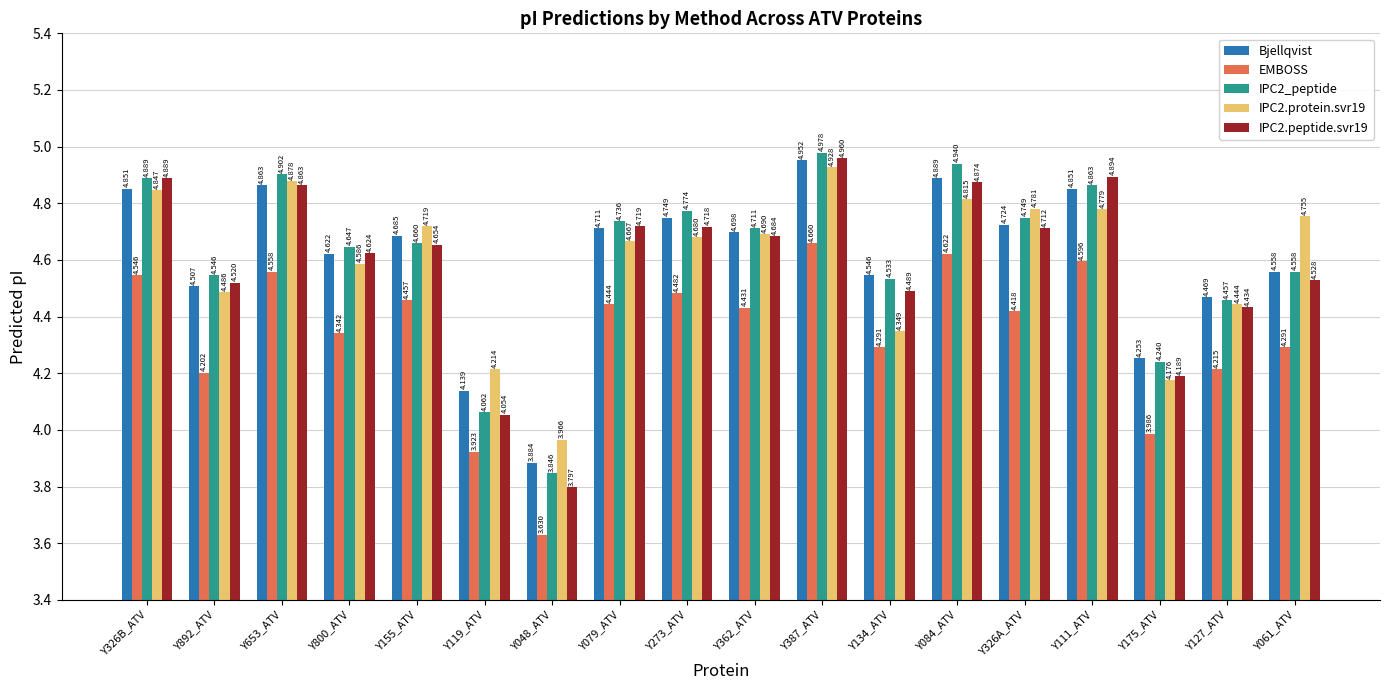

Which series changed the most between Y119_ATV and Y084_ATV?

IPC2_peptide